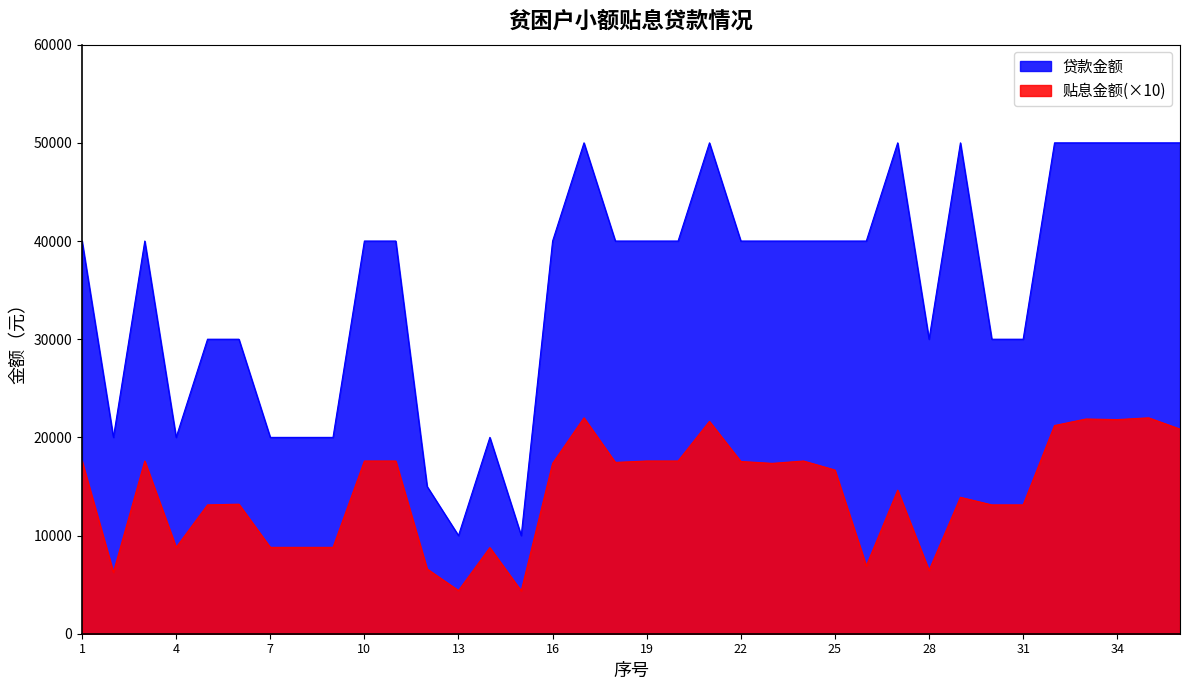

Reading left to right, extract all data points from this chart.

贷款金额: 1=40000.0	2=20000.0	3=40000.0	4=20000.0	5=30000.0	6=30000.0	7=20000.0	8=20000.0	9=20000.0	10=40000.0	11=40000.0	12=15000.0	13=10000.0	14=20000.0	15=10000.0	16=40000.0	17=50000.0	18=40000.0	19=40000.0	20=40000.0	21=50000.0	22=40000.0	23=40000.0	24=40000.0	25=40000.0	26=40000.0	27=50000.0	28=30000.0	29=50000.0	30=30000.0	31=30000.0	32=50000.0	33=50000.0	34=50000.0	35=50000.0	36=50000.0
贴息金额: 1=17593.3	2=6254.3	3=17593.3	4=8796.7	5=13122.5	6=13195.0	7=8796.7	8=8796.7	9=8796.7	10=17593.3	11=17593.3	12=6597.5	13=4398.3	14=8772.5	15=4362.1	16=17351.7	17=21991.7	18=17448.3	19=17593.3	20=17593.3	21=21629.2	22=17545.0	23=17351.7	24=17593.3	25=16675.0	26=6911.7	27=14620.8	28=6452.5	29=13895.8	30=13122.5	31=13122.5	32=21206.3	33=21870.8	34=21810.4	35=21991.7	36=20843.8